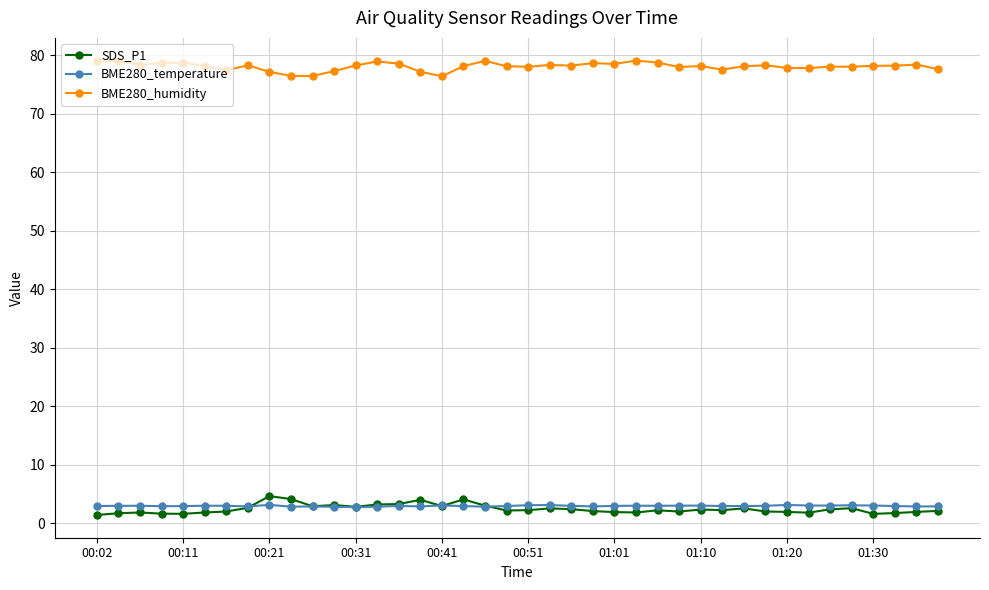

What is the value of the SDS_P1 point at the 35th from the left?

2.4